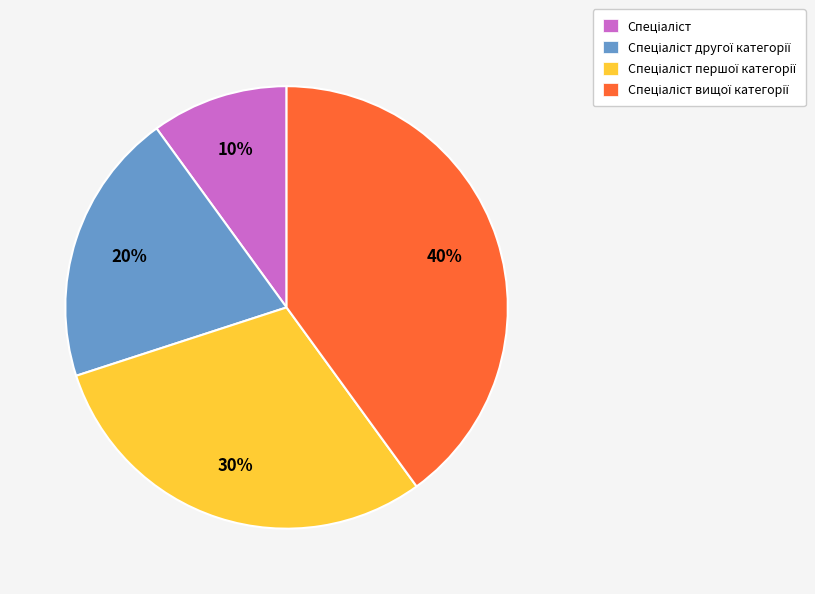

To the nearest percent, what is the average slice percentage?

25%